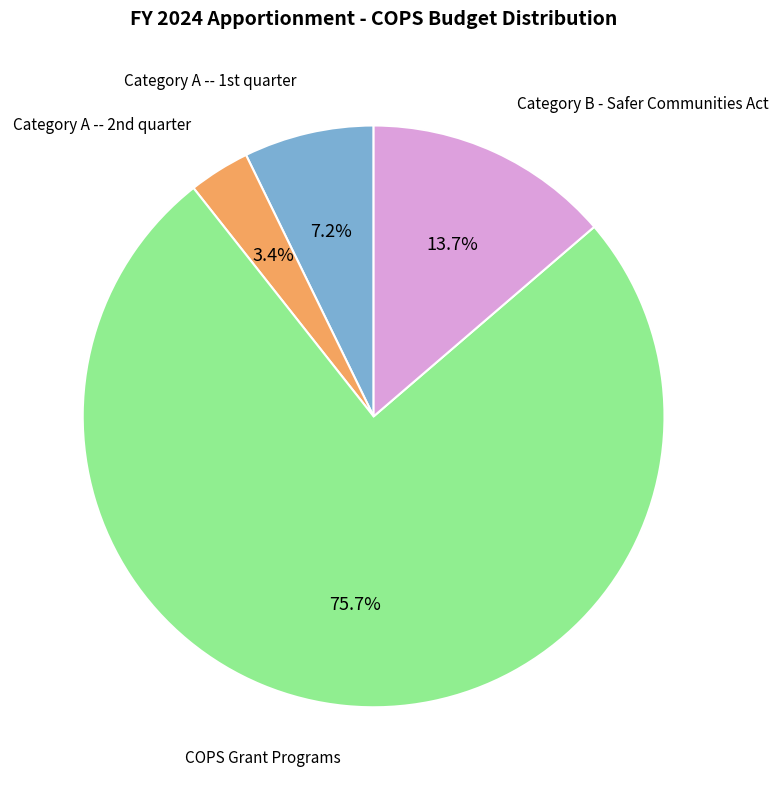

Does any single category account for the majority?

Yes